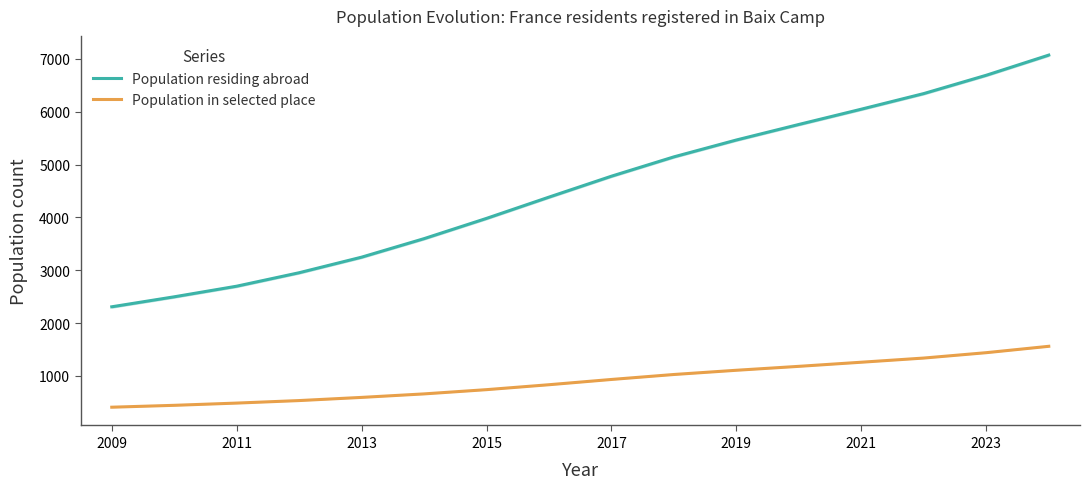

True or false: Population residing abroad has more than 0 points higher than both neighbors.

False